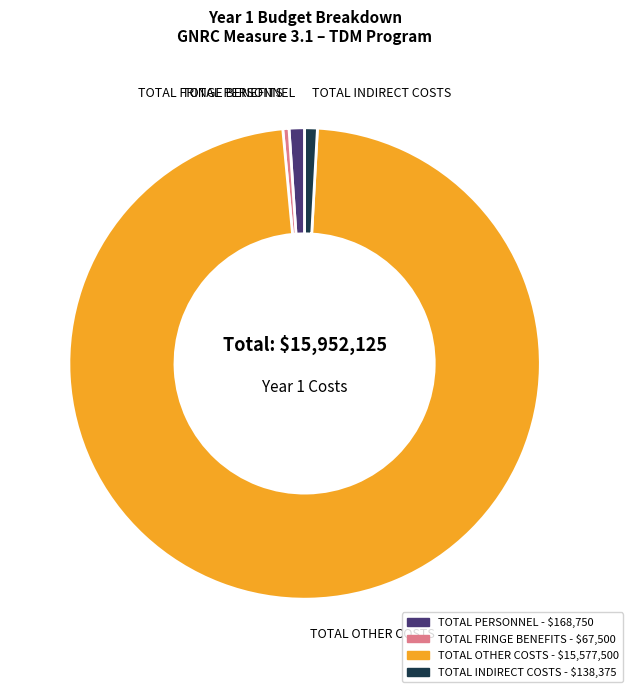

Do TOTAL OTHER COSTS and TOTAL INDIRECT COSTS together represent more than half of the pie?

Yes